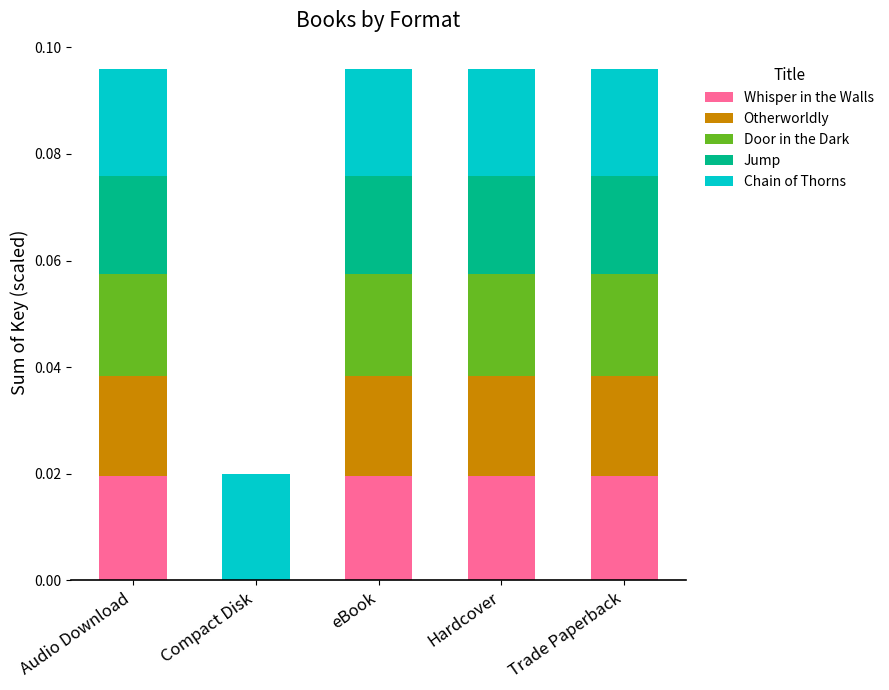

What position from the right is Audio Download?

5